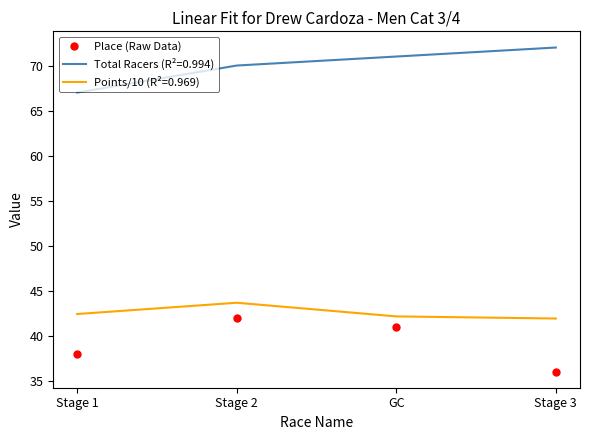

What position from the left is Stage 1?

1